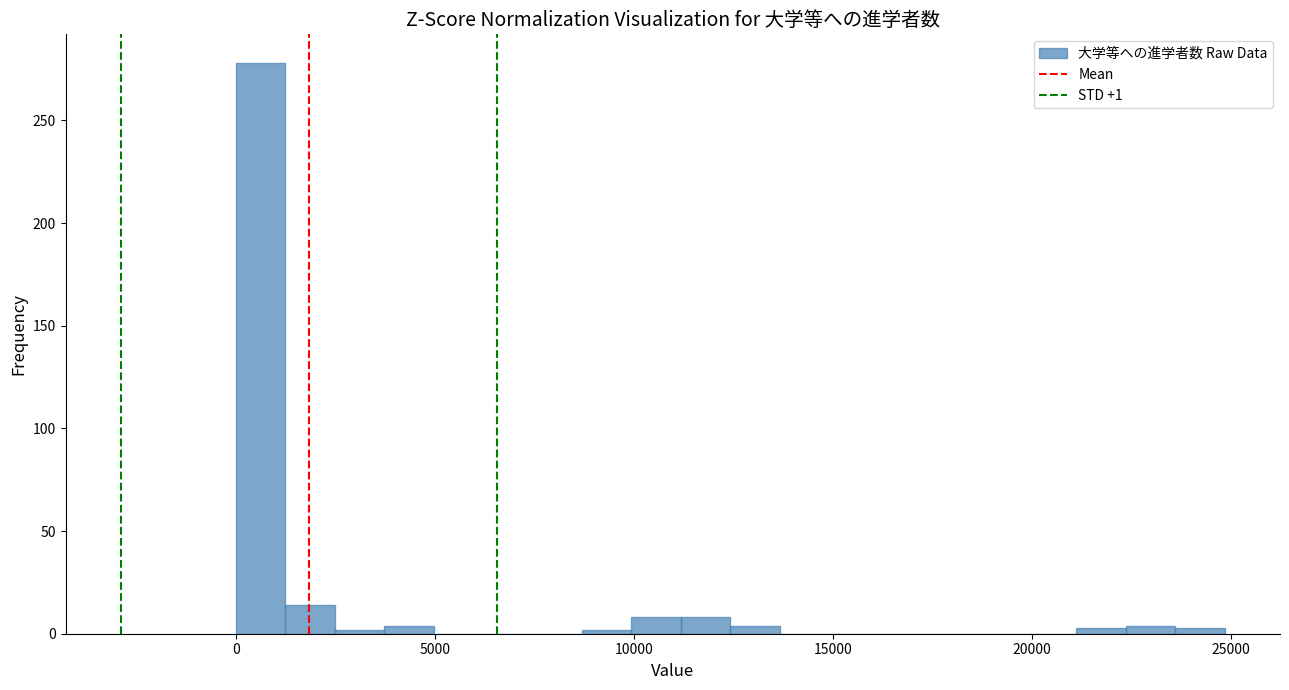

Around what value on the x-axis is the tallest bar? Give the approximate position of its centre, as read against the axis.

500